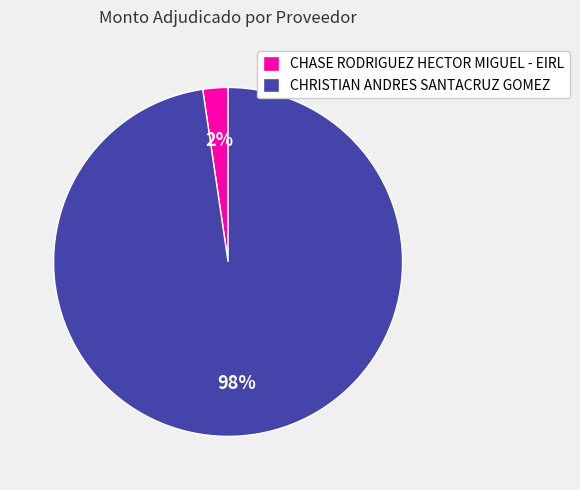

Between CHRISTIAN ANDRES SANTACRUZ GOMEZ and CHASE RODRIGUEZ HECTOR MIGUEL - EIRL, which is larger?

CHRISTIAN ANDRES SANTACRUZ GOMEZ